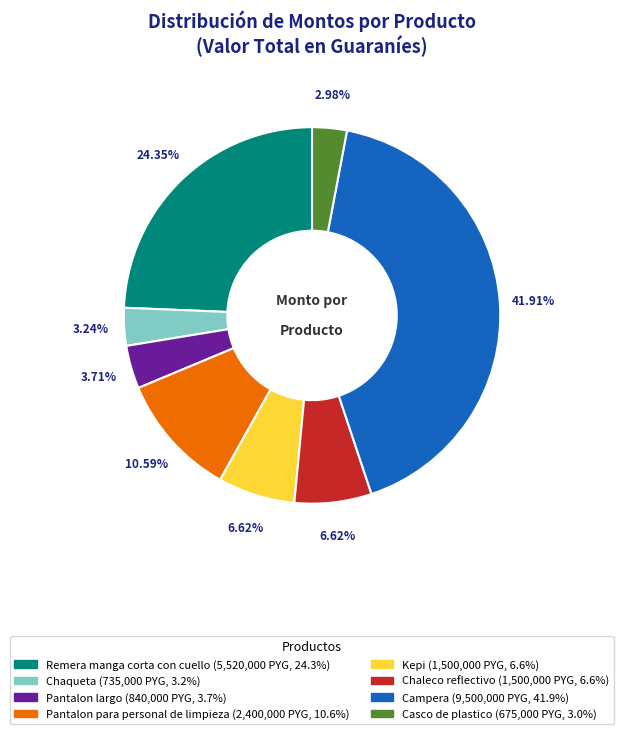

Approximately how many times larger is the value at Casco de plastico compared to Campera?

0.1